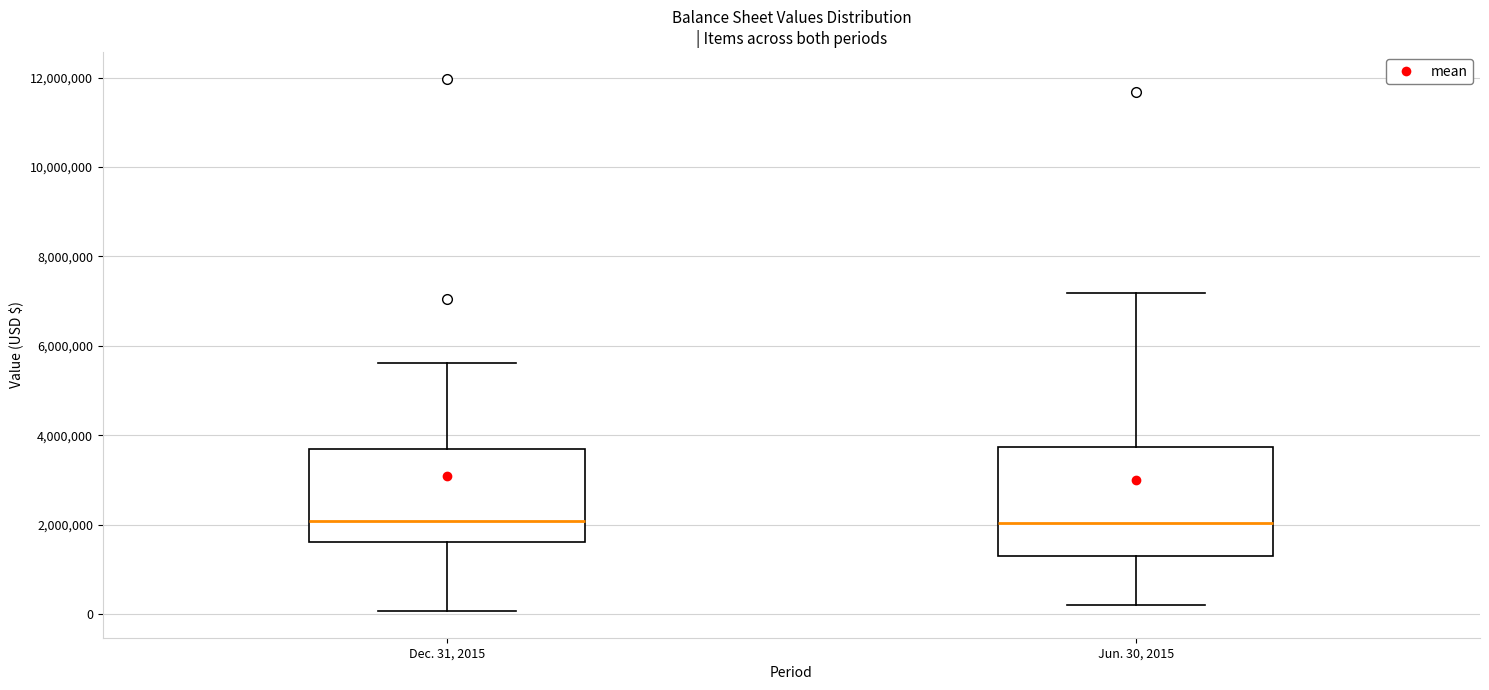

Reading left to right, read every box against the y-axis: the position of its median line, the range the box covers, and the ends of its whiskers. The values are not printed on the chart, so give them approximately, as read against the axis.

Dec. 31, 2015: median 2000000, box 1600000 to 3600000, whiskers 0 to 5600000
Jun. 30, 2015: median 2000000, box 1200000 to 3800000, whiskers 200000 to 7200000